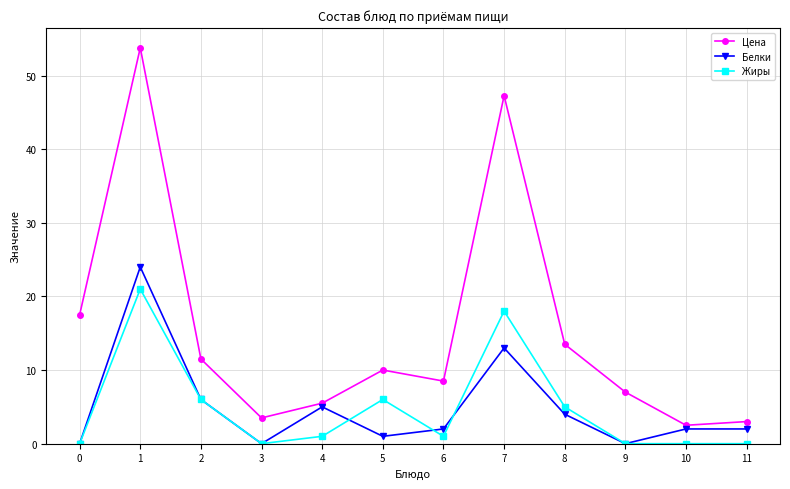

At which category does Жиры reach its first local valley?

3